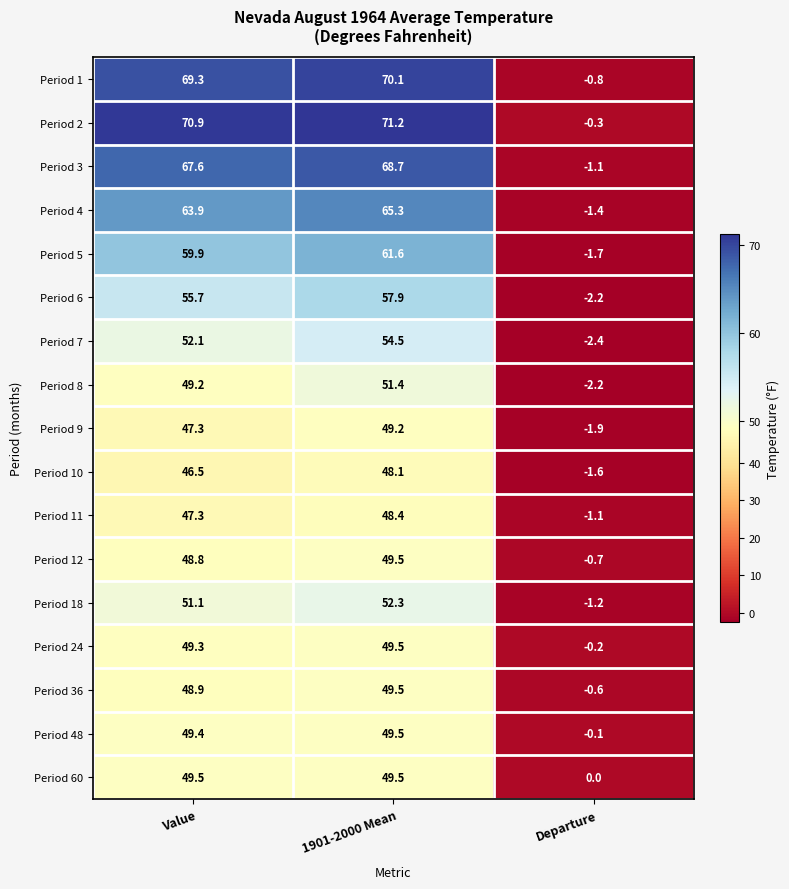

Is it true that Period 12 equals -0.7 at Departure?

True